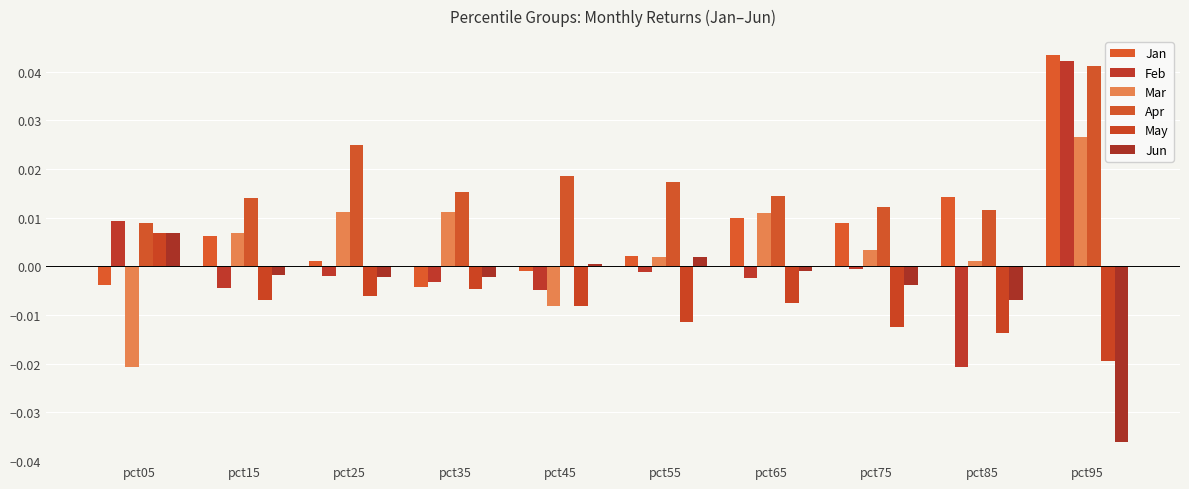

Where does the Mar series first go above 0?

pct15